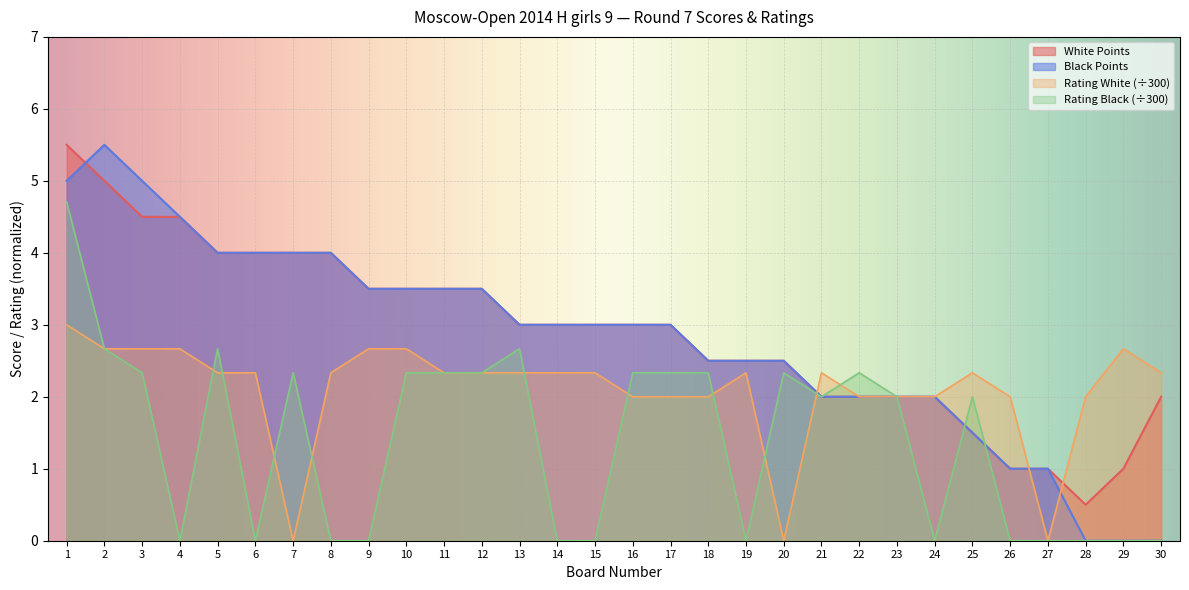

True or false: Rating Black and Rating White cross at least once.

True